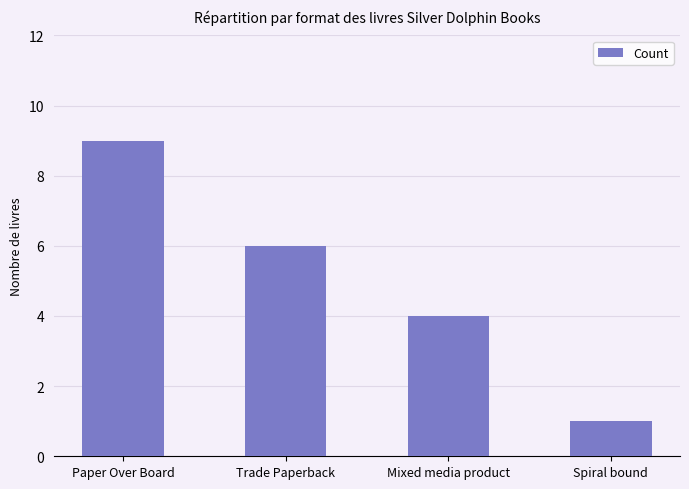

How many distinct data groups are displayed?

1